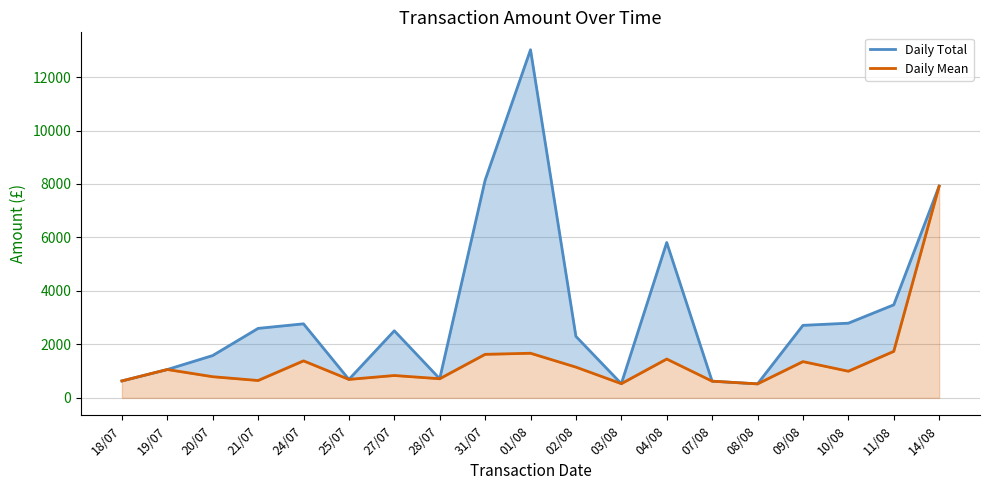

The Daily Total series shows 1583.7 at 20/07. True or false?

True